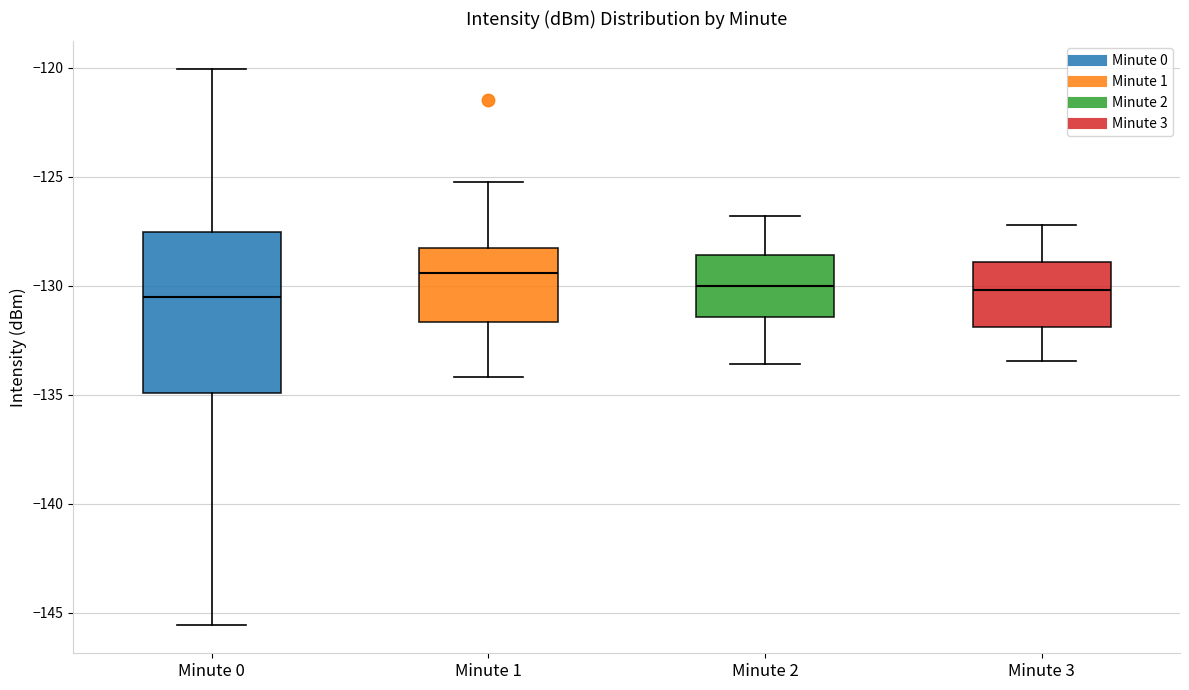

Reading left to right, read every box against the y-axis: the position of its median line, the range the box covers, and the ends of its whiskers. The values are not printed on the chart, so give them approximately, as read against the axis.

Minute 0: median -130.5, box -135.0 to -127.5, whiskers -145.5 to -120.0
Minute 1: median -129.5, box -131.5 to -128.5, whiskers -134.0 to -125.0
Minute 2: median -130.0, box -131.5 to -128.5, whiskers -133.5 to -127.0
Minute 3: median -130.0, box -132.0 to -129.0, whiskers -133.5 to -127.0